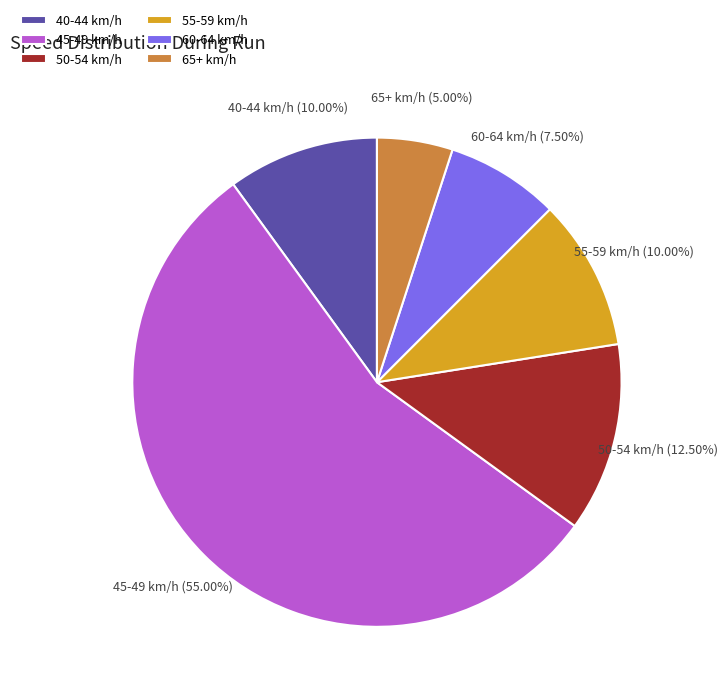

Approximately how many times larger is the value at 40-44 km/h compared to 50-54 km/h?

0.8